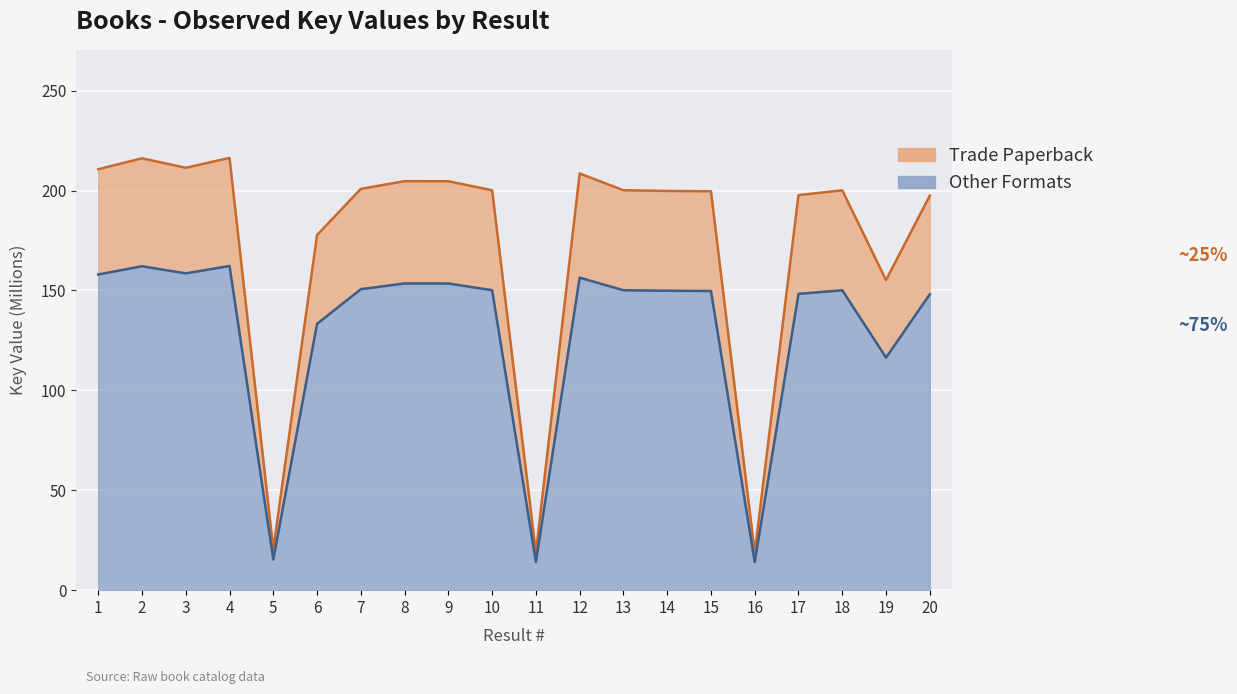

The Key_scaled series shows 143.6 at 2. True or false?

False